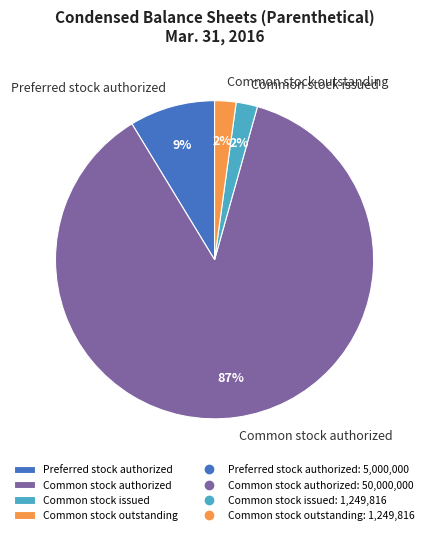

True or false: Common stock authorized accounts for 87% of the total.

True